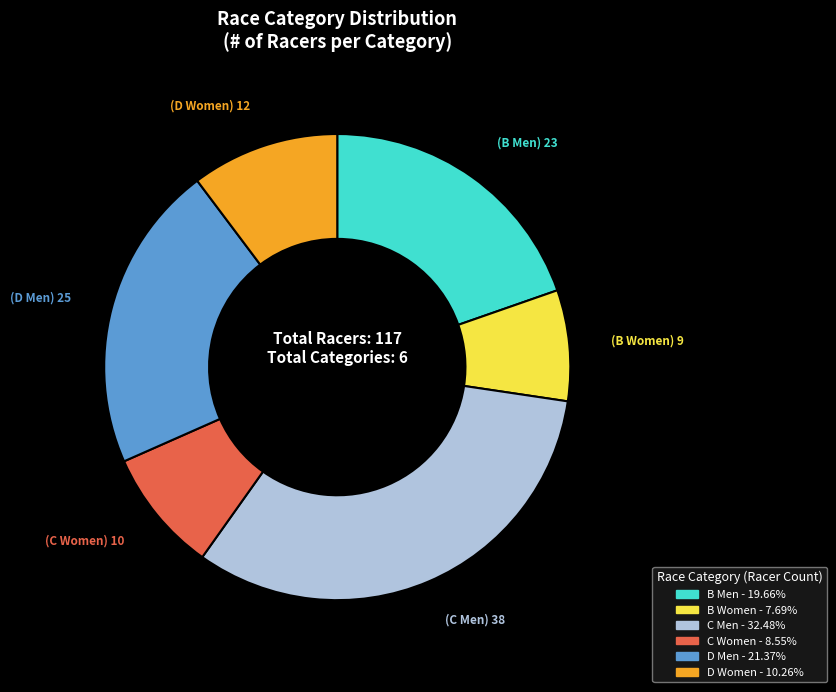

True or false: D Women accounts for 10% of the total.

True